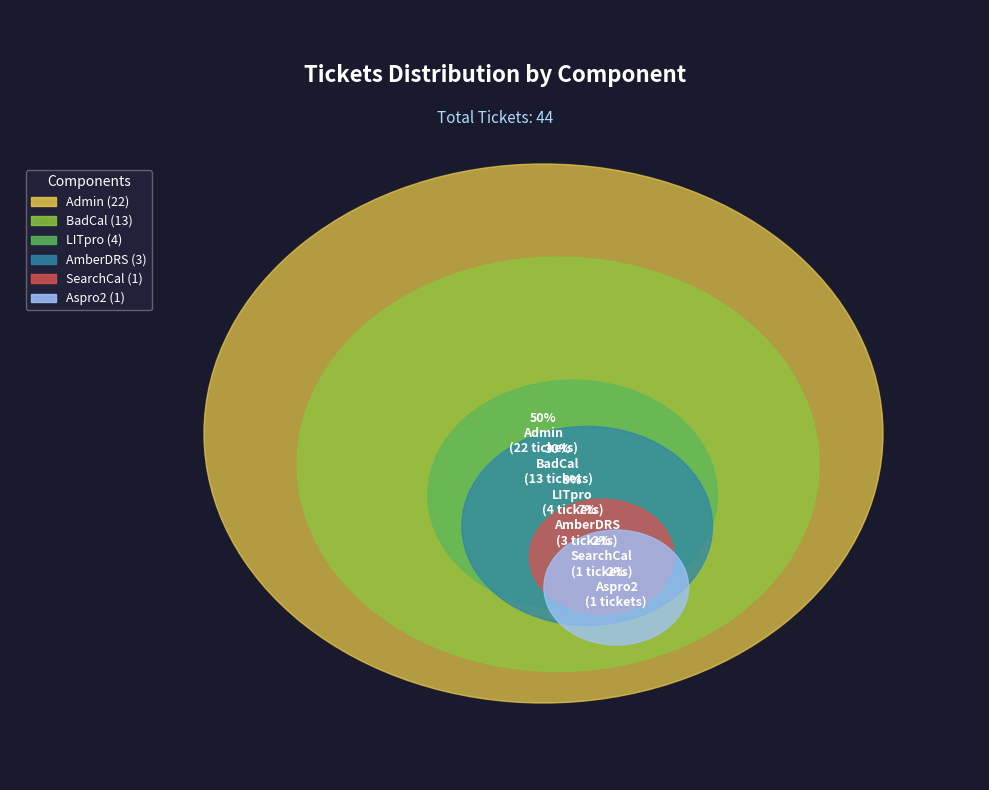

What percentage is the SearchCal slice, to the nearest percent?

2%